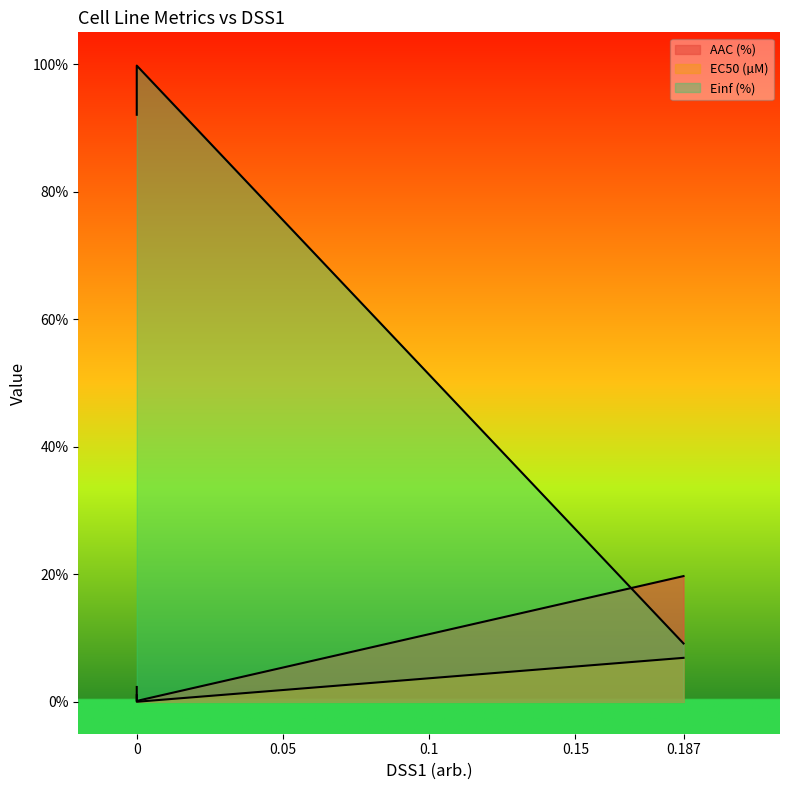

How many lines are shown in the chart?

3